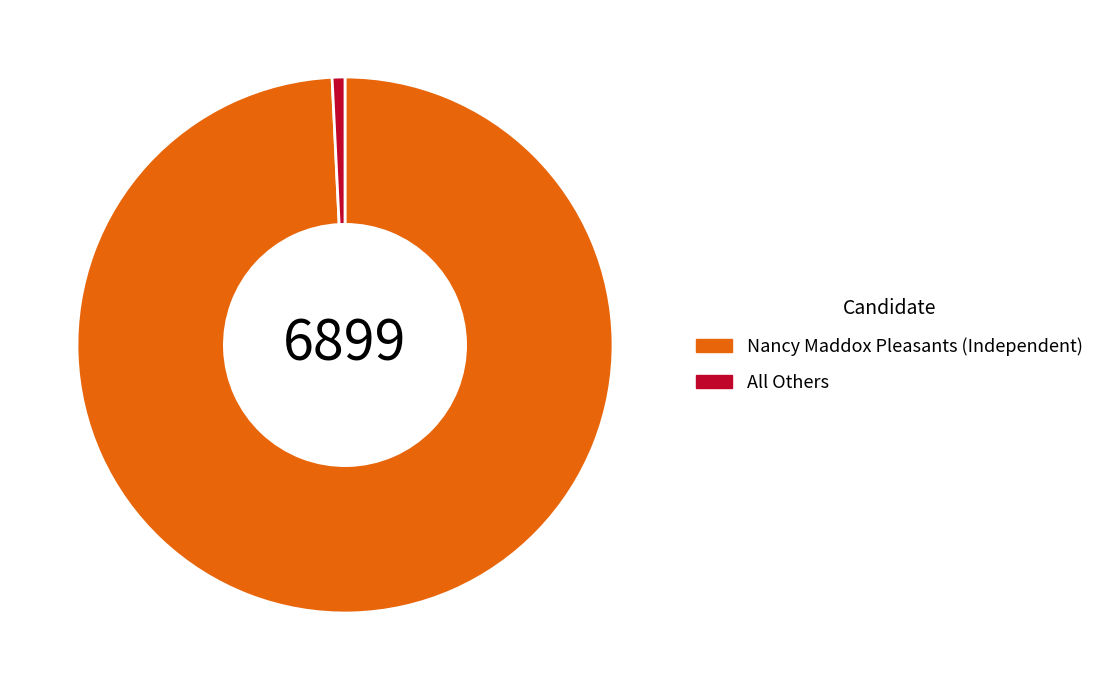

Which slice is the smallest?

All Others